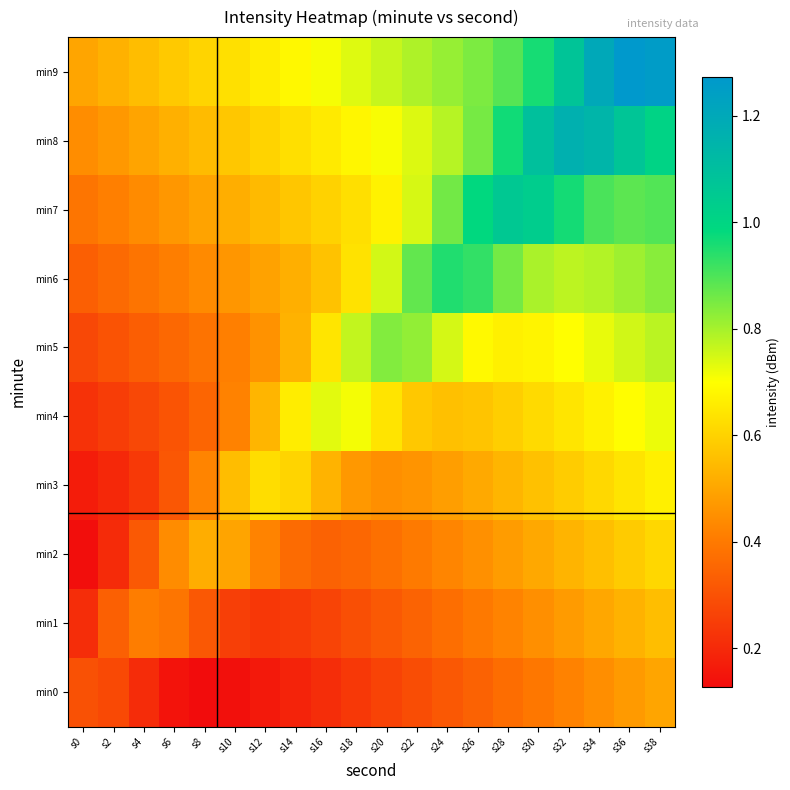

What is the difference between the highest and lowest values at s2?

0.3